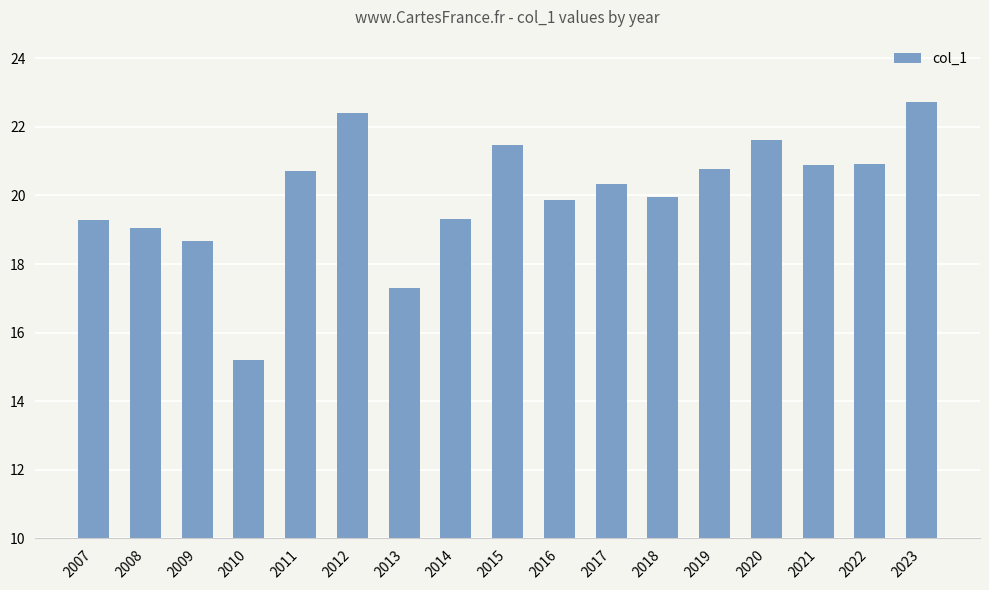

Reading right to left, list all the values displayed in this chart.

2023=22.7	2022=20.9	2021=20.9	2020=21.6	2019=20.8	2018=20.0	2017=20.3	2016=19.9	2015=21.5	2014=19.3	2013=17.3	2012=22.4	2011=20.7	2010=15.2	2009=18.7	2008=19.0	2007=19.3